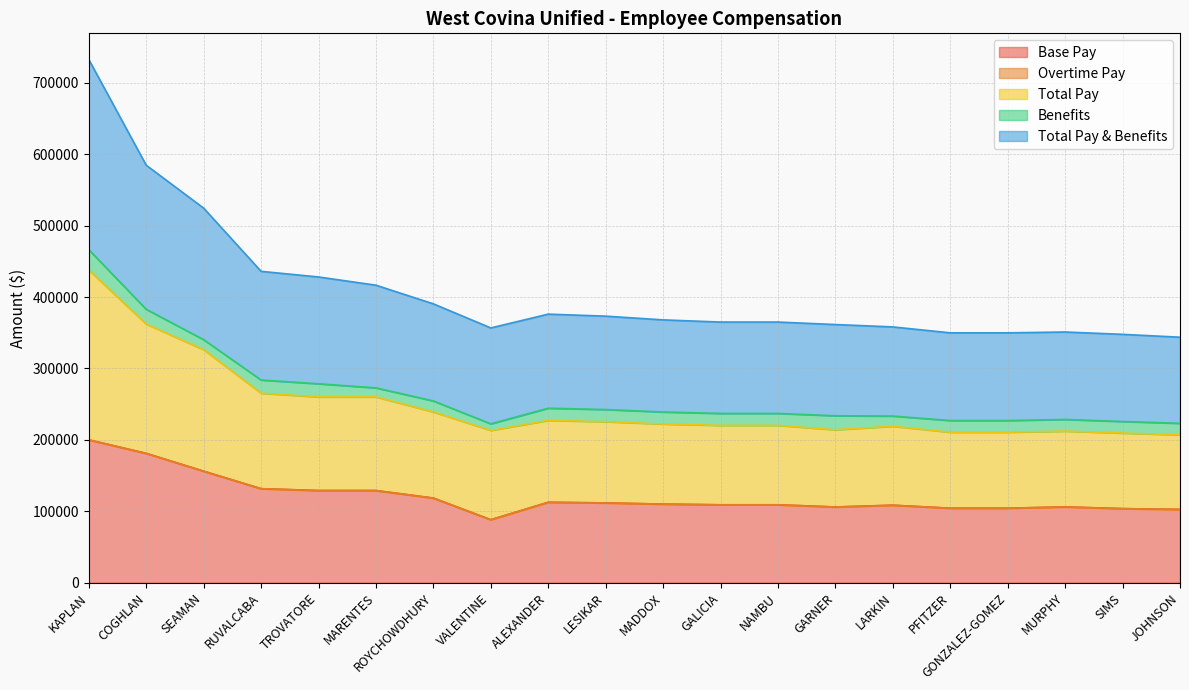

Which category has the highest value in the Base Pay series?

KAPLAN